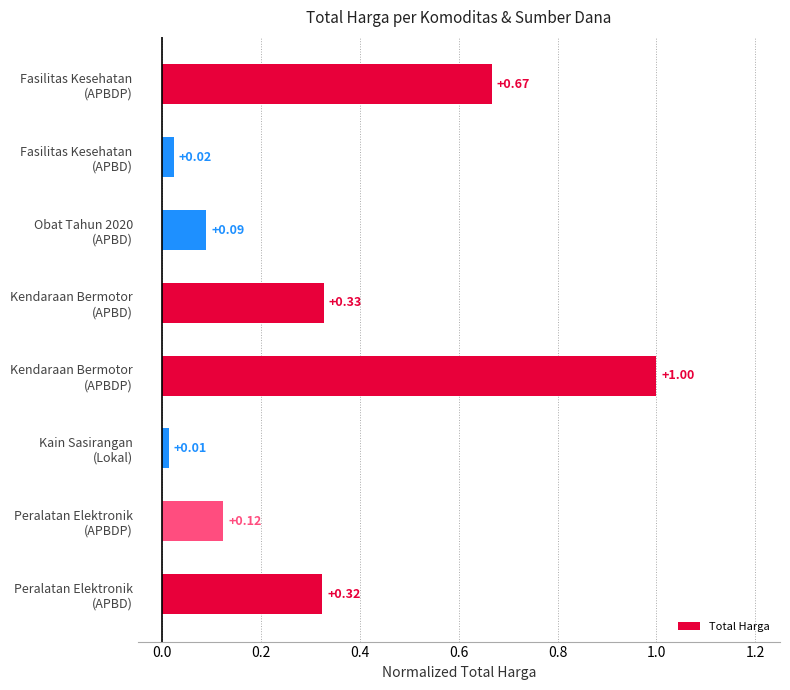

What is the difference between the maximum and minimum values?

1.0